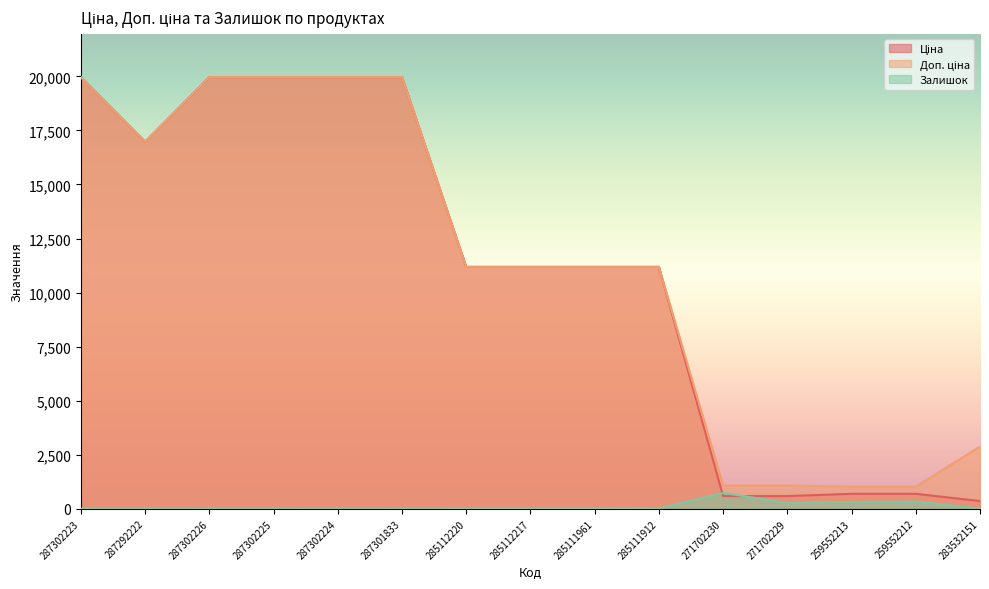

Which series has the widest spread of values?

Ціна